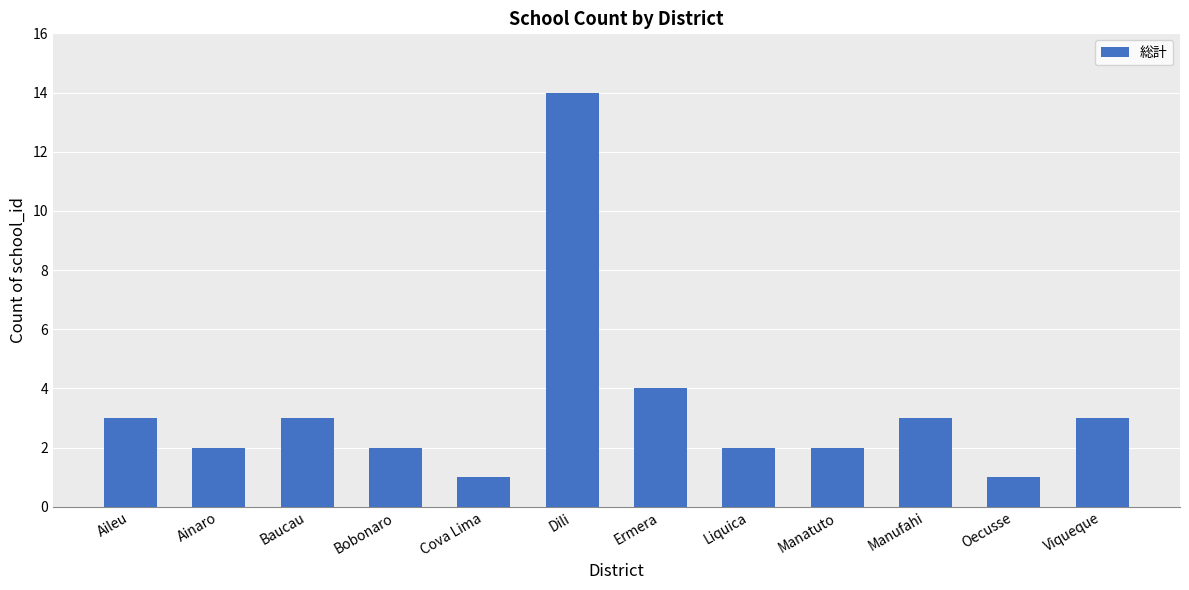

Does the chart contain stacked bars?

No